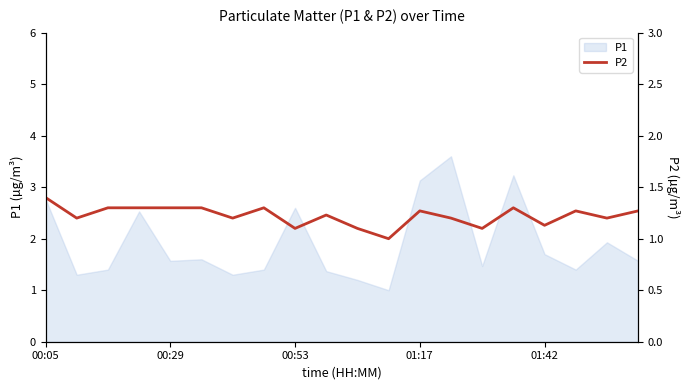

What is the minimum value for P1?

1.0